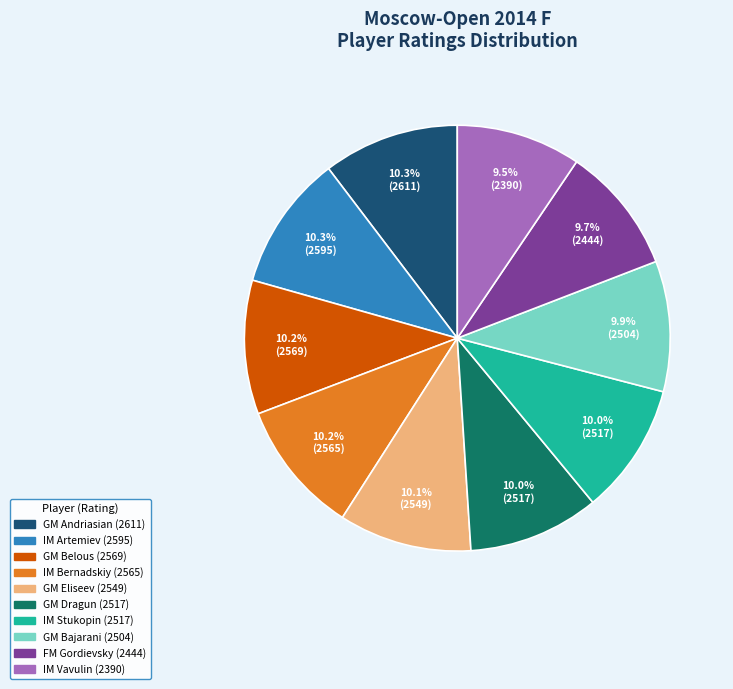

To the nearest percent, what portion does GM Eliseev represent?

10%